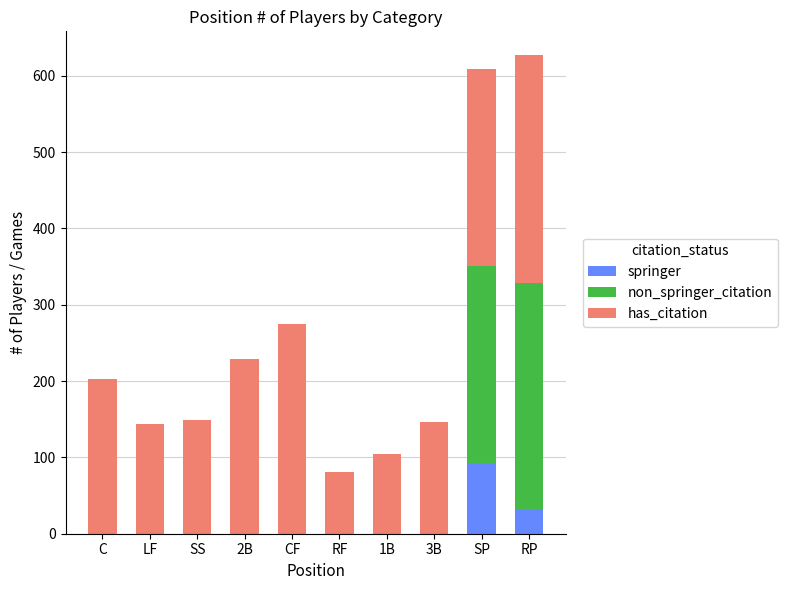

What is the highest value of the springer series?

93